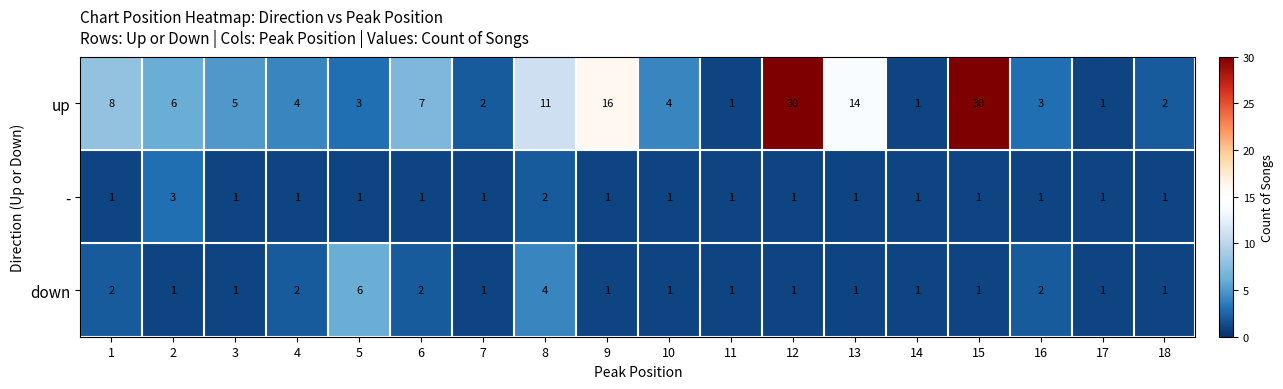

True or false: - has a value of 2 at 16.

False